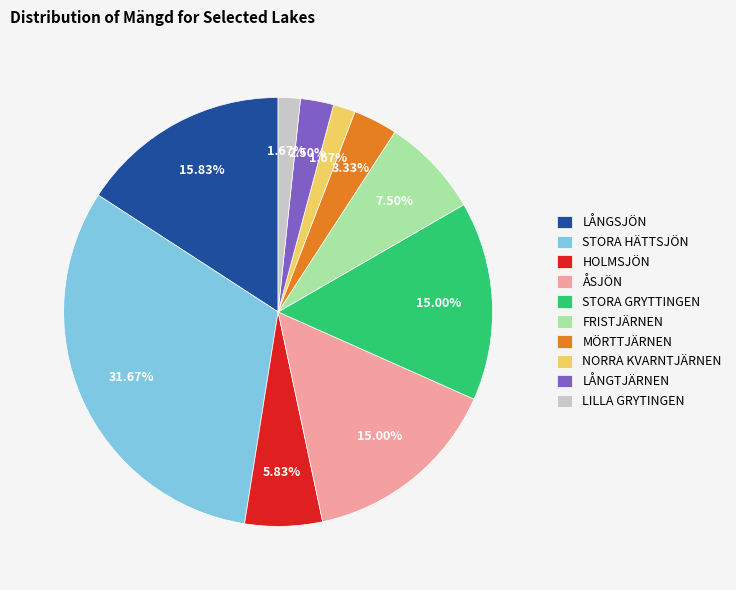

What portion of the pie excludes MÖRTTJÄRNEN?

96.7%